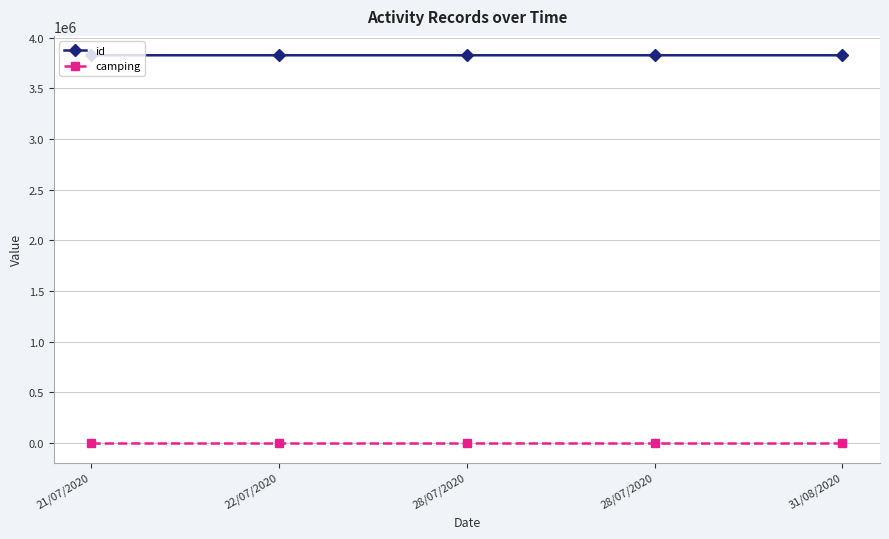

Rank the categories by id value from lowest to highest.

21/07/2020, 22/07/2020, 28/07/2020, 28/07/2020, 31/08/2020